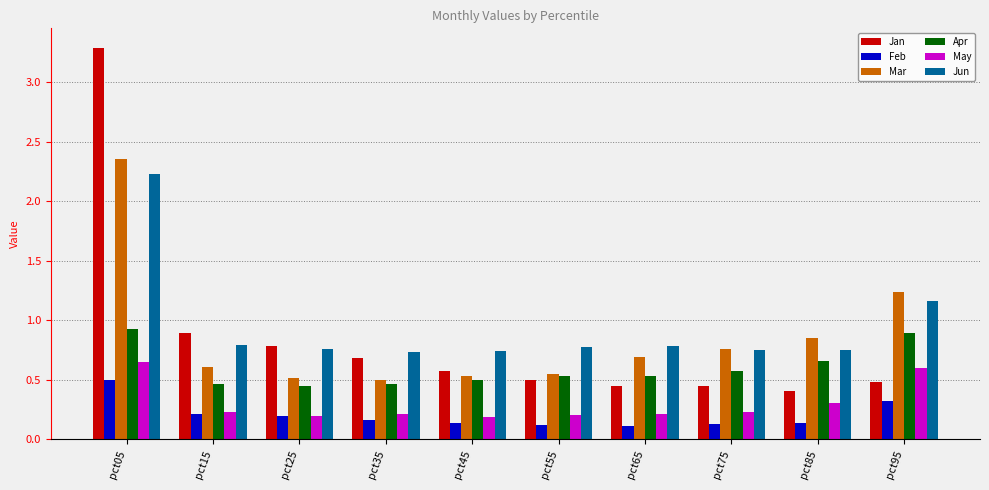

Read the Jan value at pct05.

3.3